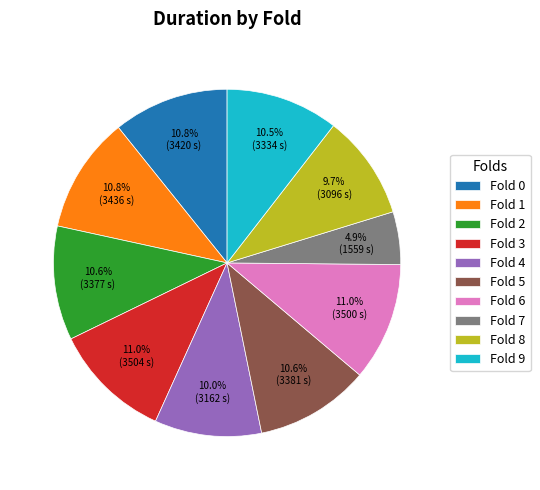

Does Fold 5 represent more than half of the total?

No